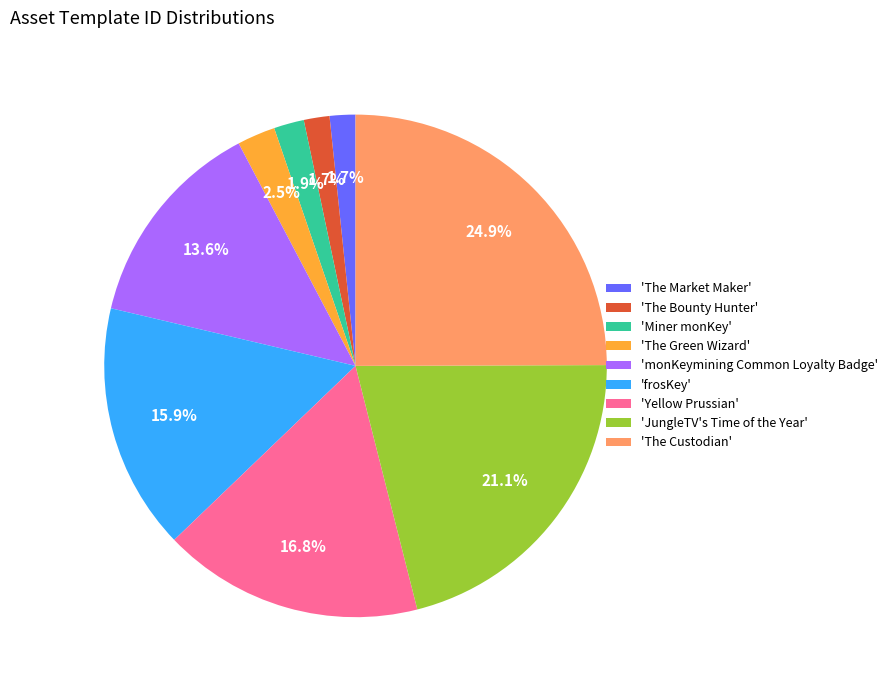

Is there any slice that represents more than half of the pie?

No